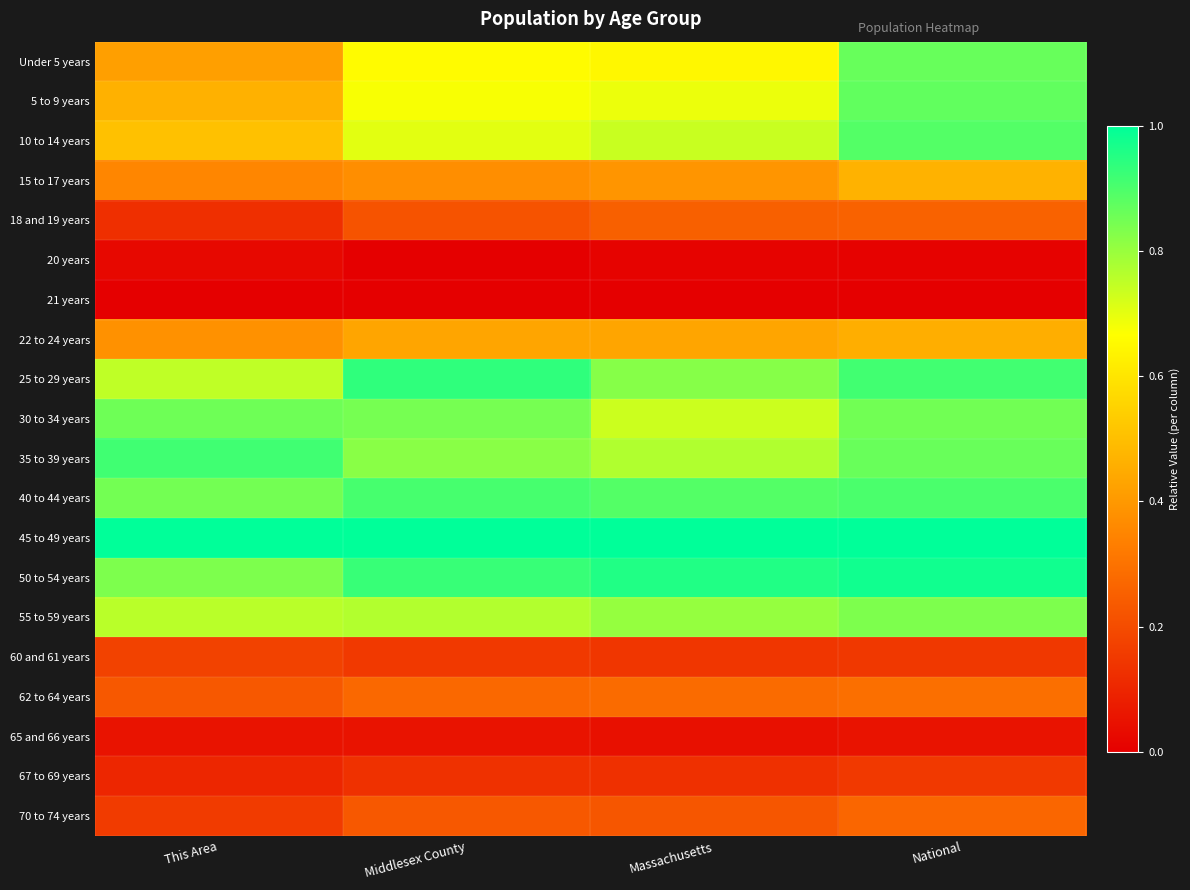

List the series in order of their peak value, lowest first.

21 years, 20 years, 65 and 66 years, 67 to 69 years, 60 and 61 years, 18 and 19 years, 70 to 74 years, 62 to 64 years, 22 to 24 years, 15 to 17 years, 55 to 59 years, 30 to 34 years, Under 5 years, 5 to 9 years, 10 to 14 years, 40 to 44 years, 35 to 39 years, 25 to 29 years, 50 to 54 years, 45 to 49 years